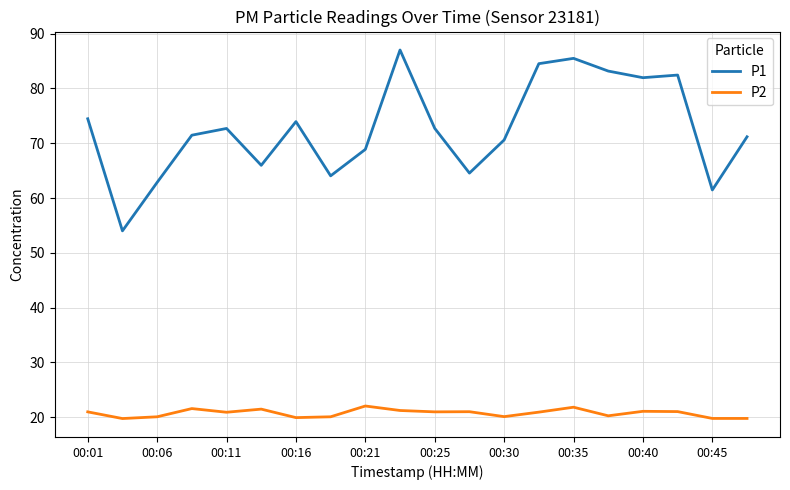

What is the maximum value shown in the chart?

87.0